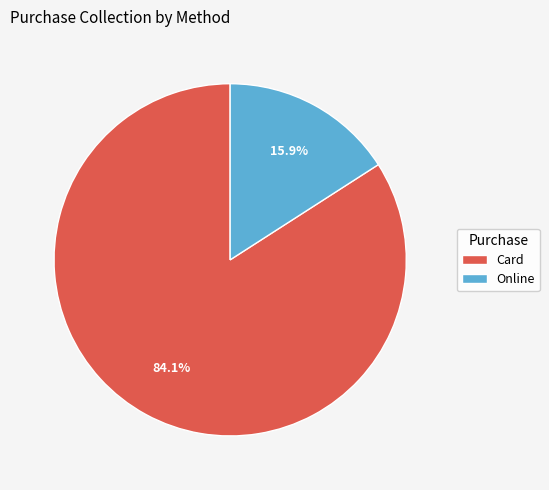

What percentage is the Online slice, to the nearest percent?

16%